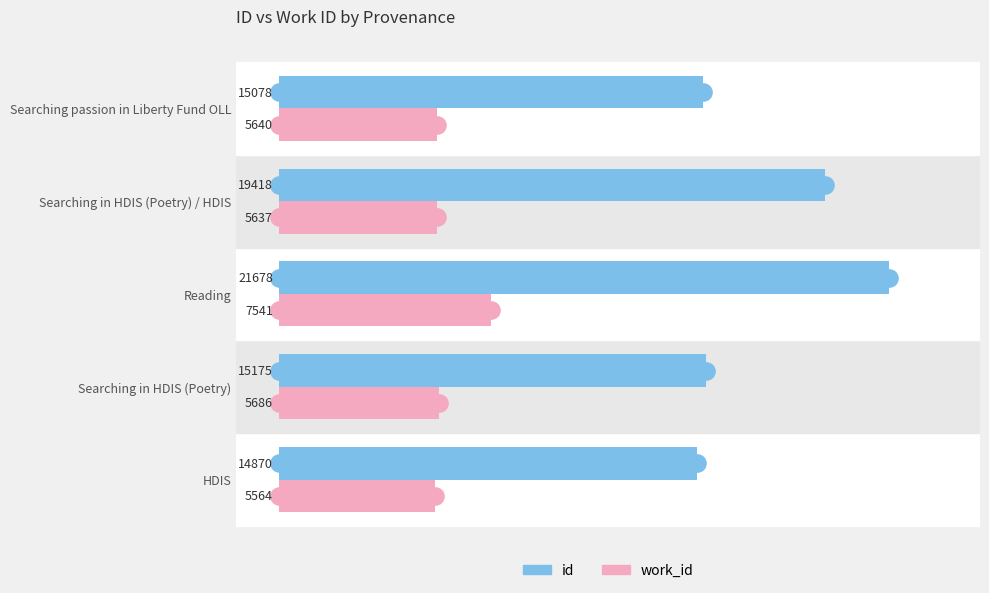

Is the value of work_id at Searching in HDIS (Poetry) / HDIS greater than the value of id at Searching in HDIS (Poetry)?

No